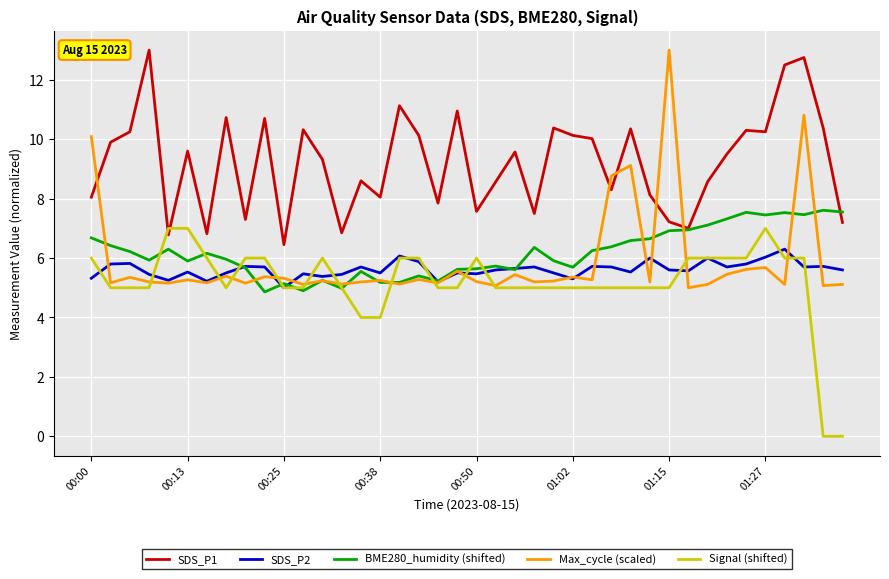

Which series has the largest range (max minus min)?

Max_cycle (scaled)